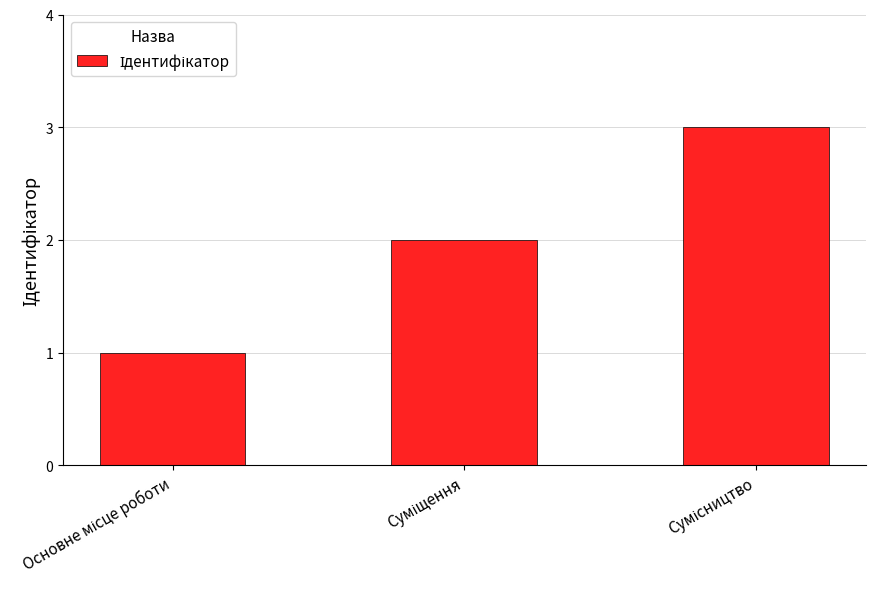

What is the greatest value displayed?

3